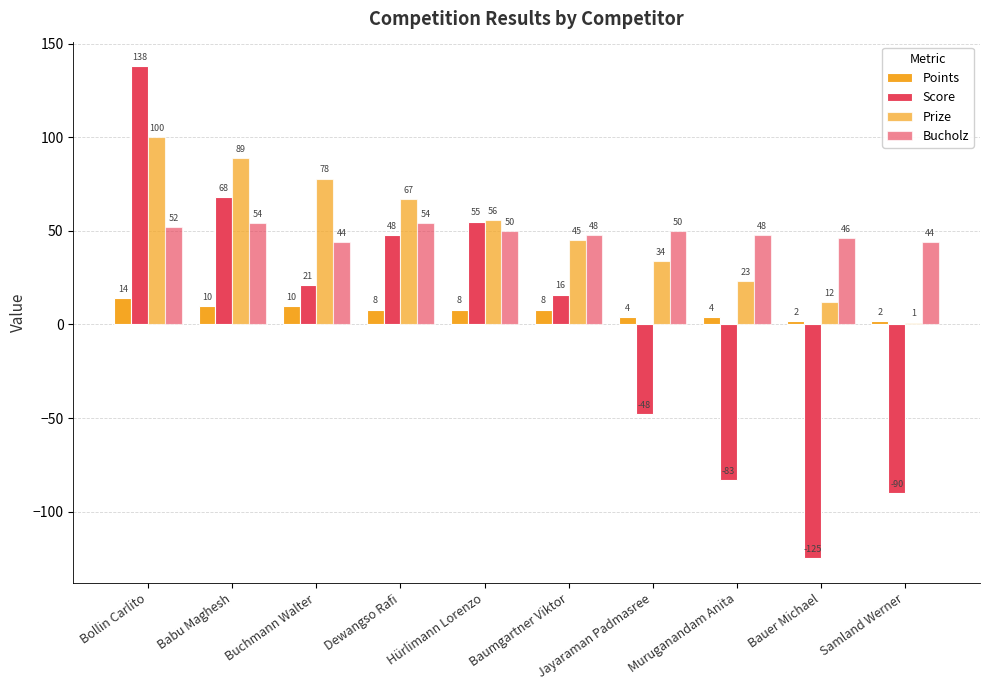

List the labels in order of Prize value, smallest first.

Samland Werner, Bauer Michael, Muruganandam Anita, Jayaraman Padmasree, Baumgartner Viktor, Hürlimann Lorenzo, Dewangso Rafi, Buchmann Walter, Babu Maghesh, Bollin Carlito